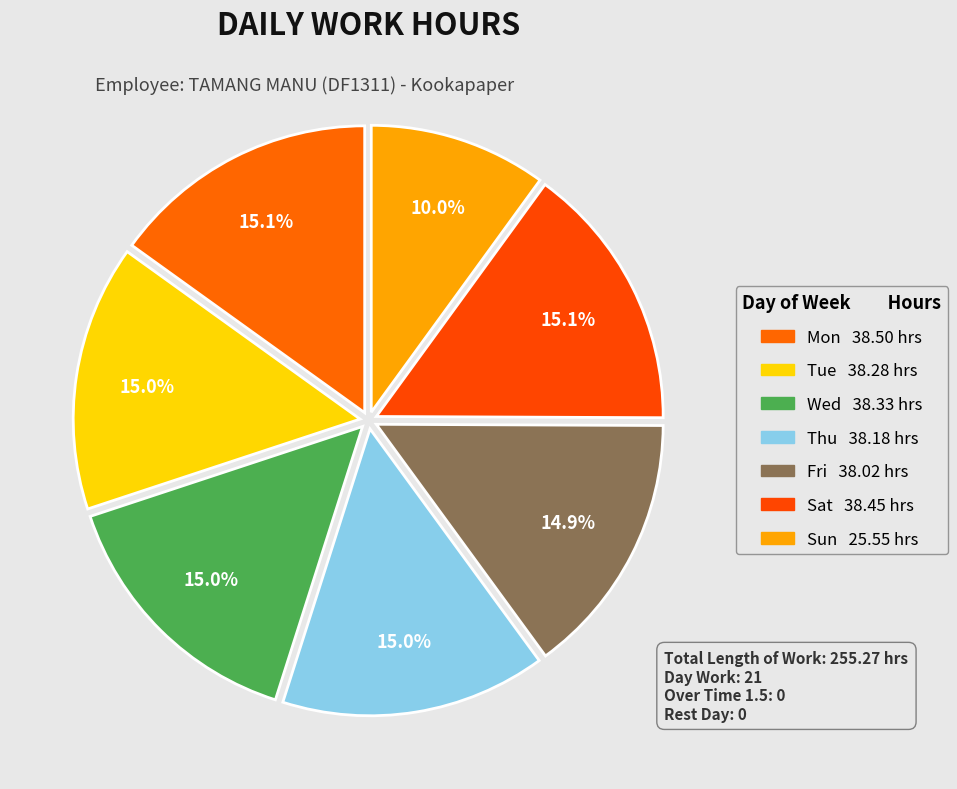

How many segments does this pie chart have?

7